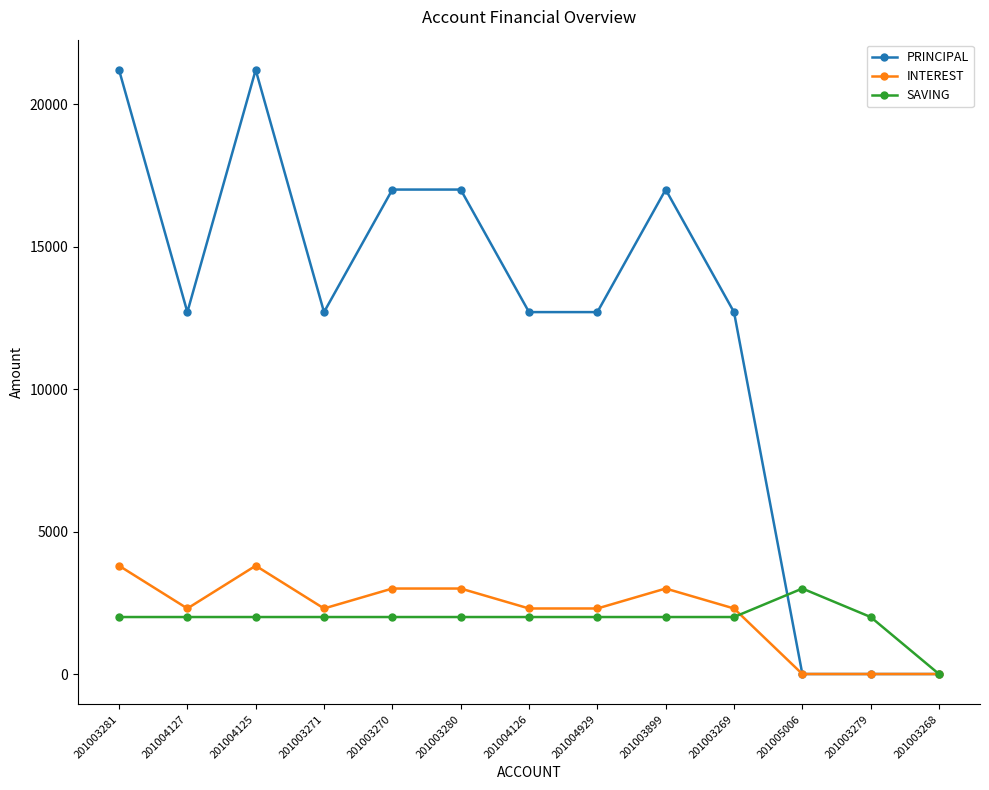

At 201003280, list the series in order from largest to smallest.

PRINCIPAL, INTEREST, SAVING